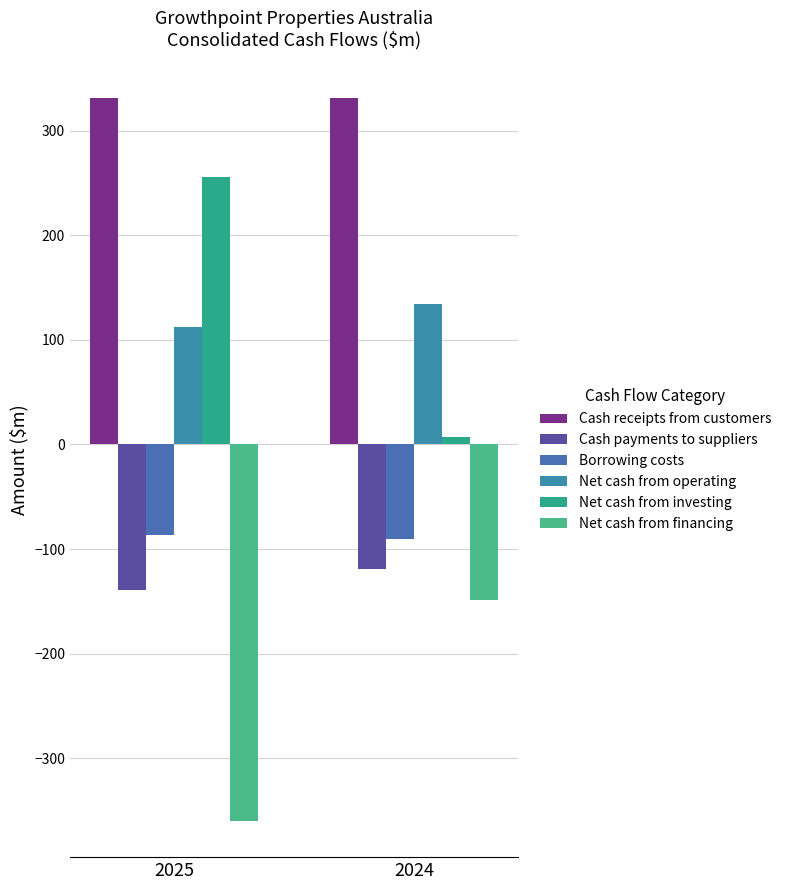

Is it true that Cash receipts from customers equals 443.9 at 2024?

False